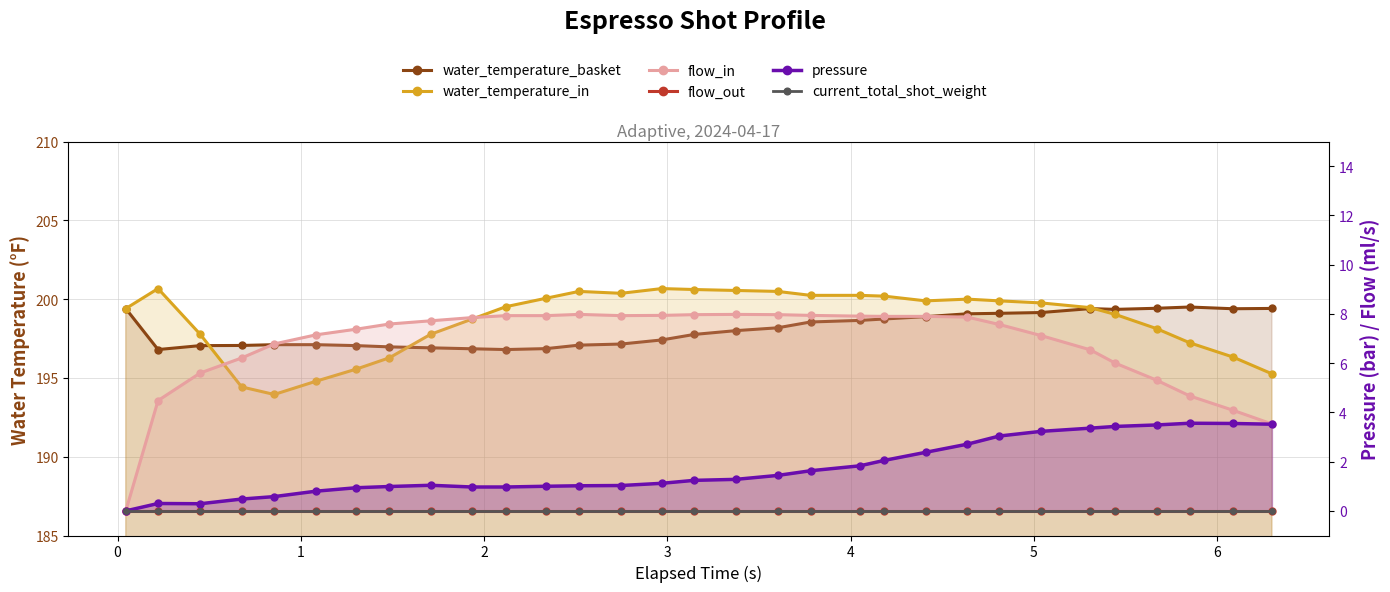

True or false: flow_out has more than 2 points higher than both neighbors.

False